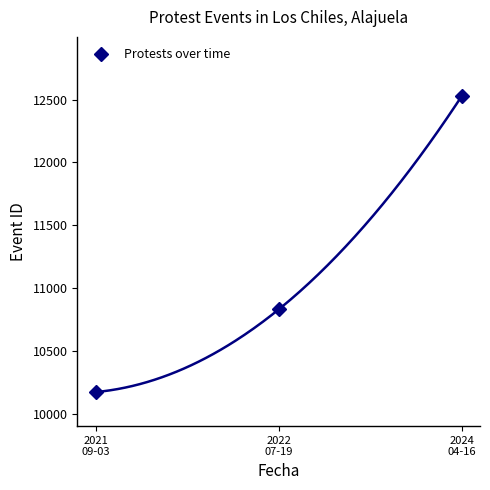

How many distinct data groups are displayed?

1